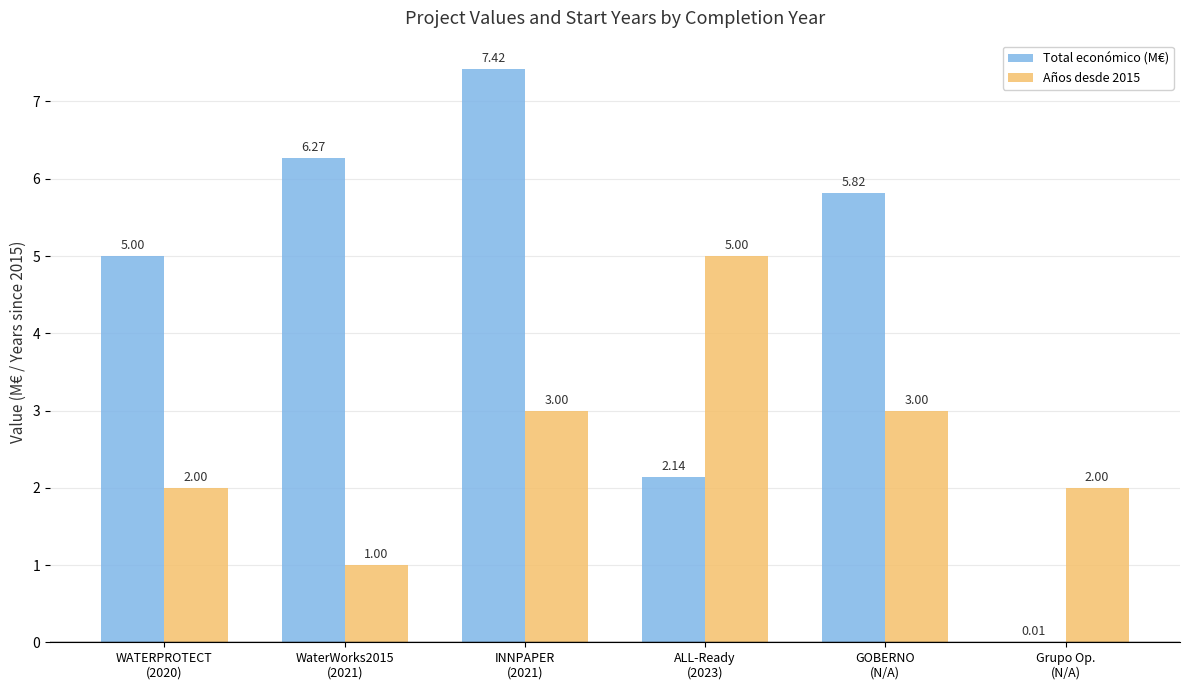

Which series has the largest total across all categories?

Total económico (M€)